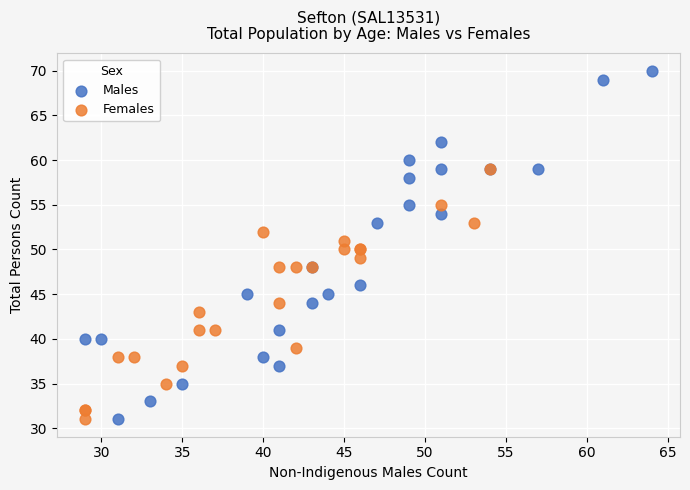

Which series has the largest Y range (max minus min)?

Males